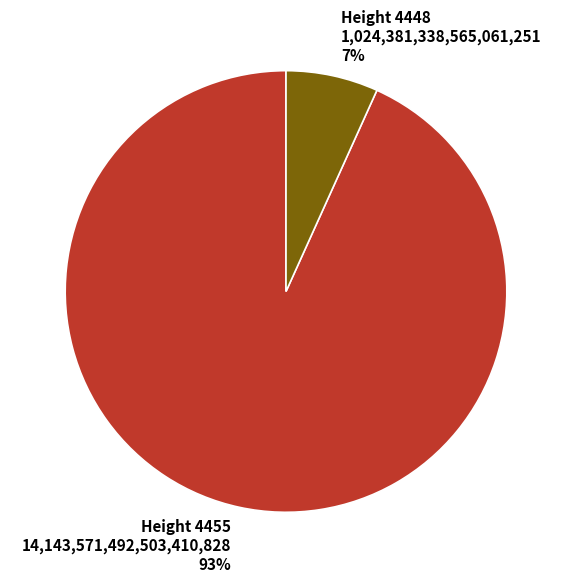

How many segments does this pie chart have?

2